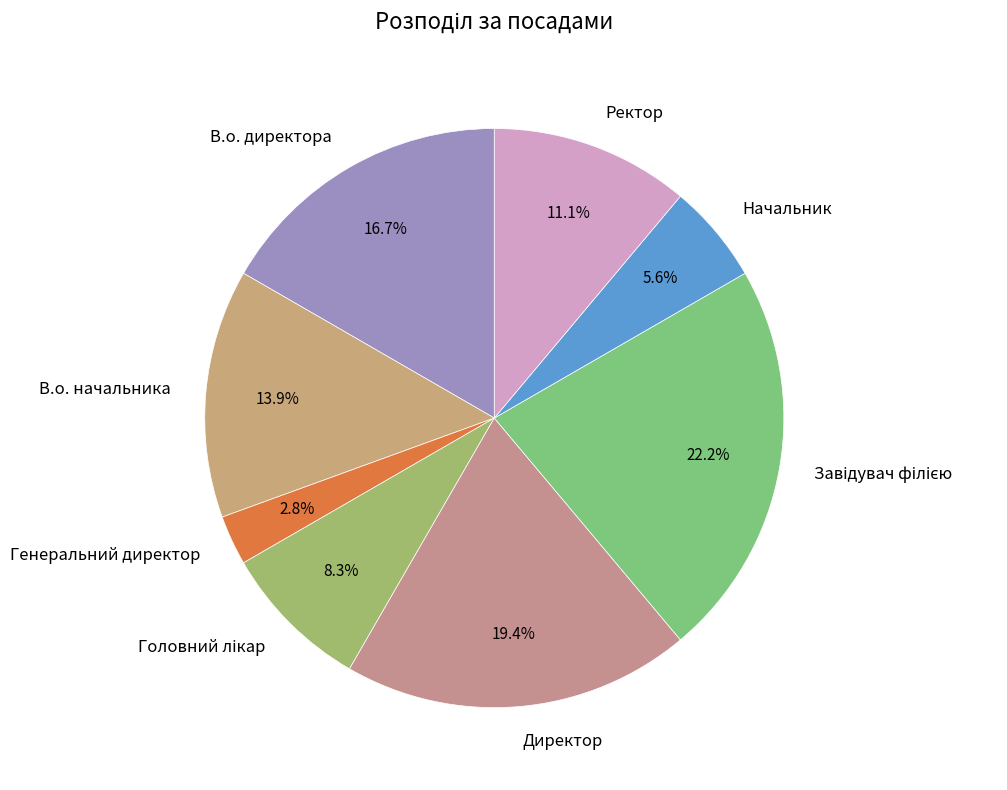

To the nearest percent, what percentage of the pie is В.о. начальника?

14%